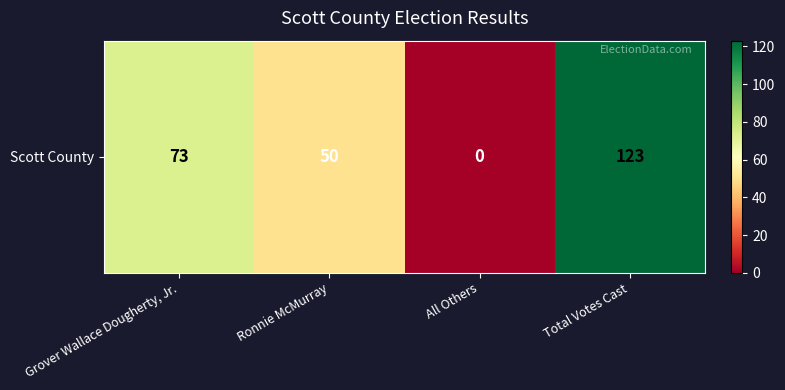

Rank the categories by value from lowest to highest.

All Others, Ronnie McMurray, Grover Wallace Dougherty, Jr., Total Votes Cast